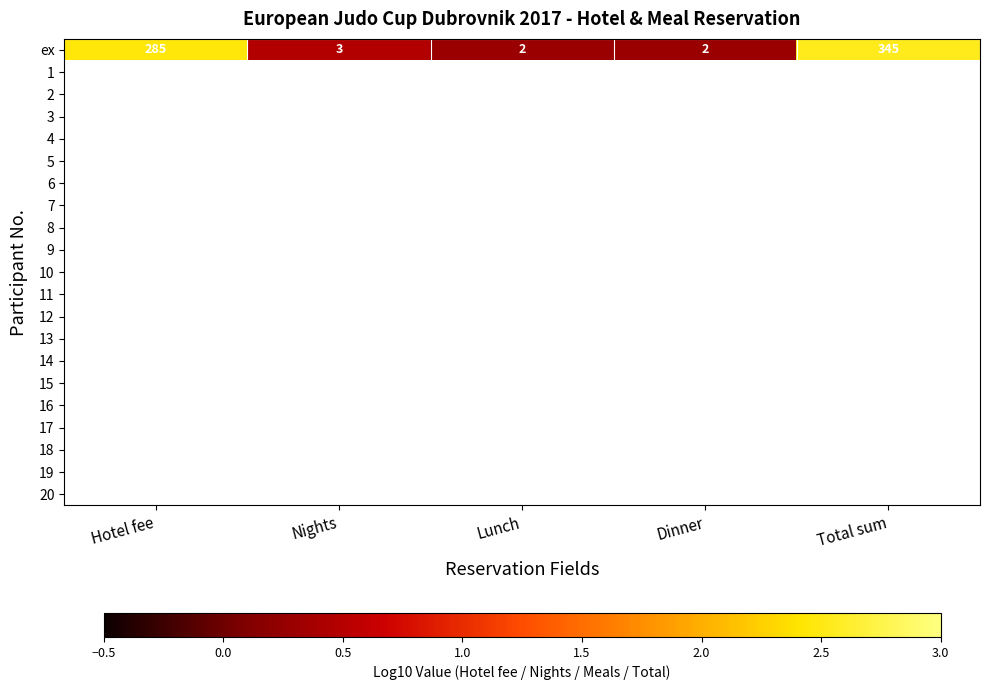

How many data points in ex are less than 3?

2